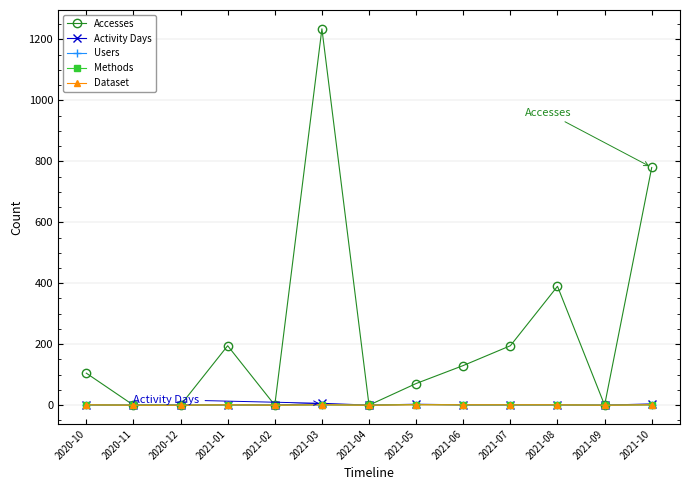

What are all the series names shown in the legend?

Accesses, Activity Days, Users, Methods, Dataset